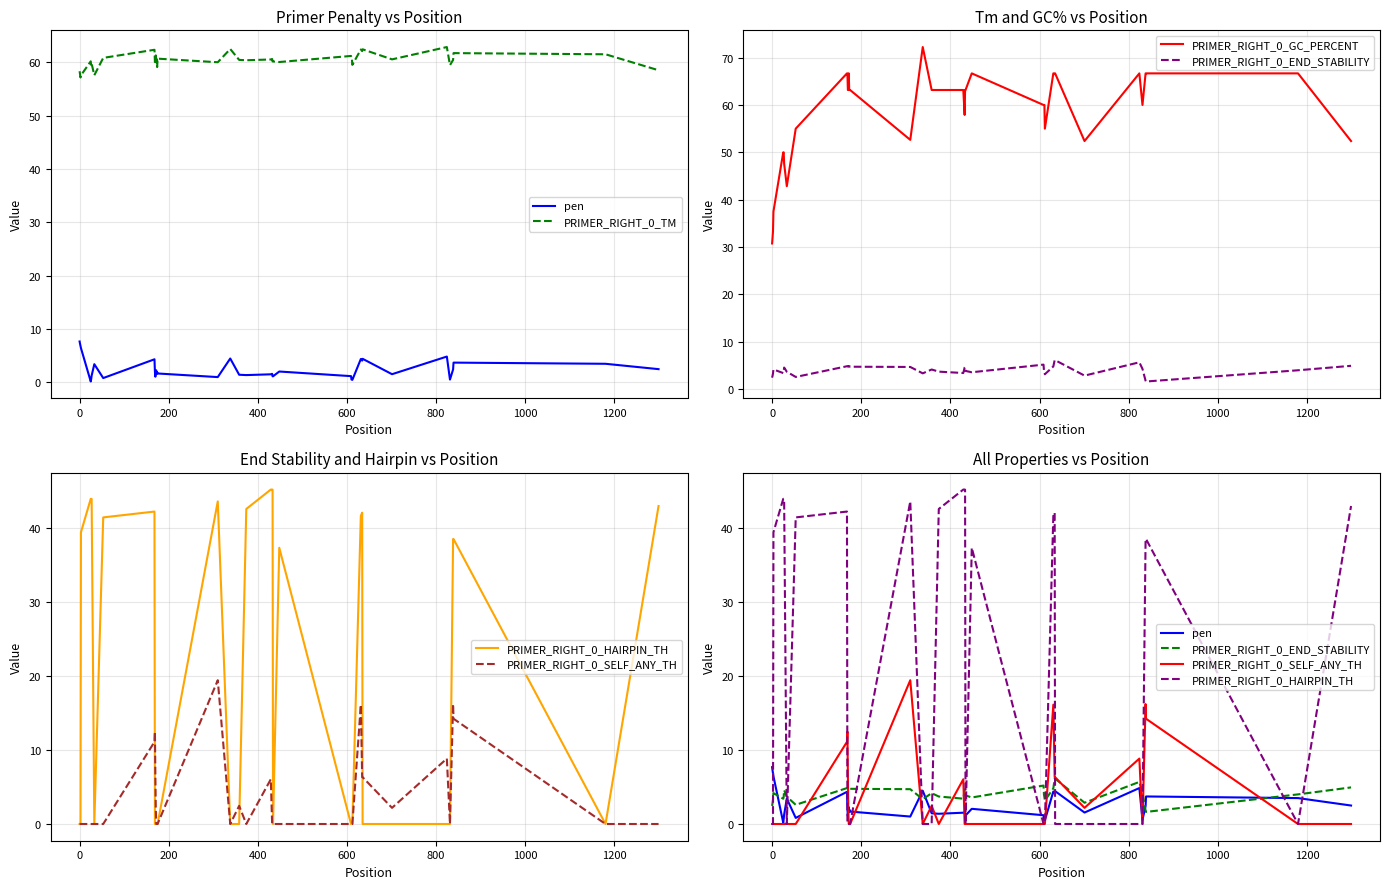

How many interior local valleys does the PRIMER_RIGHT_0_TM series have?

13